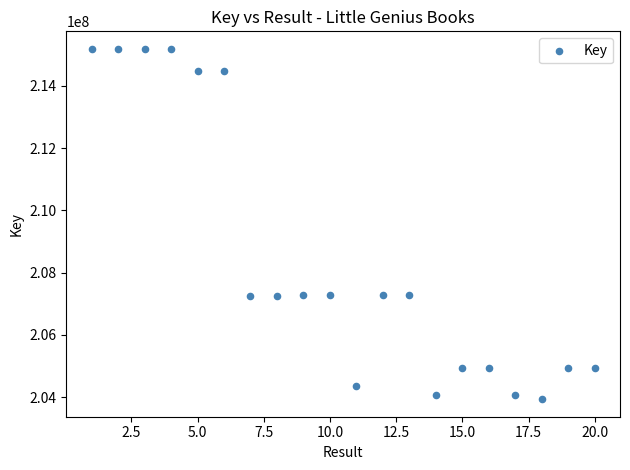

What is the range of X values (max minus min)?

19